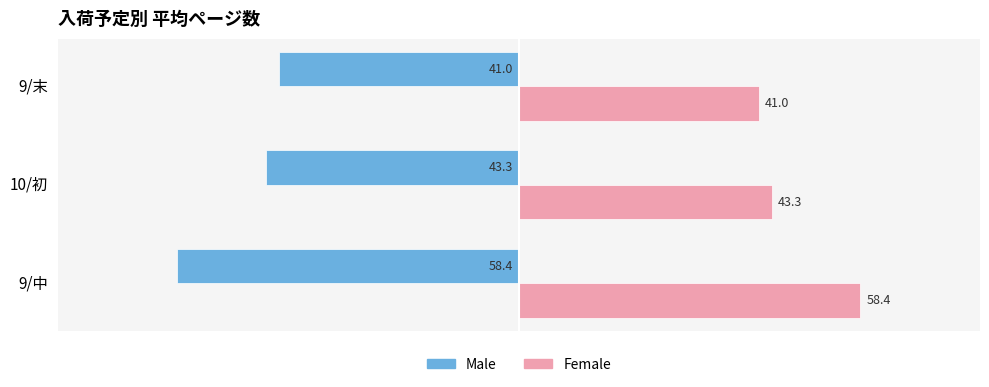

Read the Female value at 9/中.

58.4